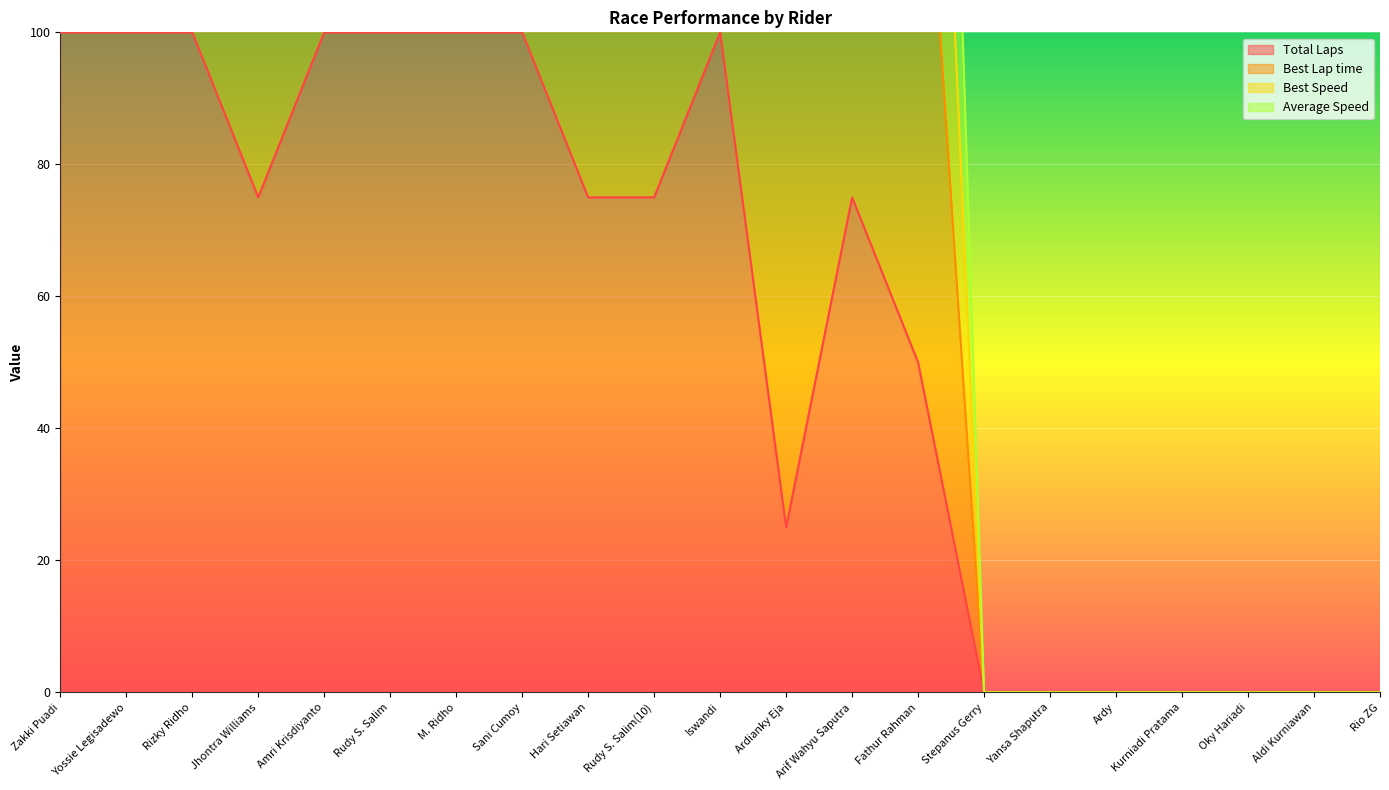

Is it true that Best Speed equals 0.0 at Aldi Kurniawan?

True